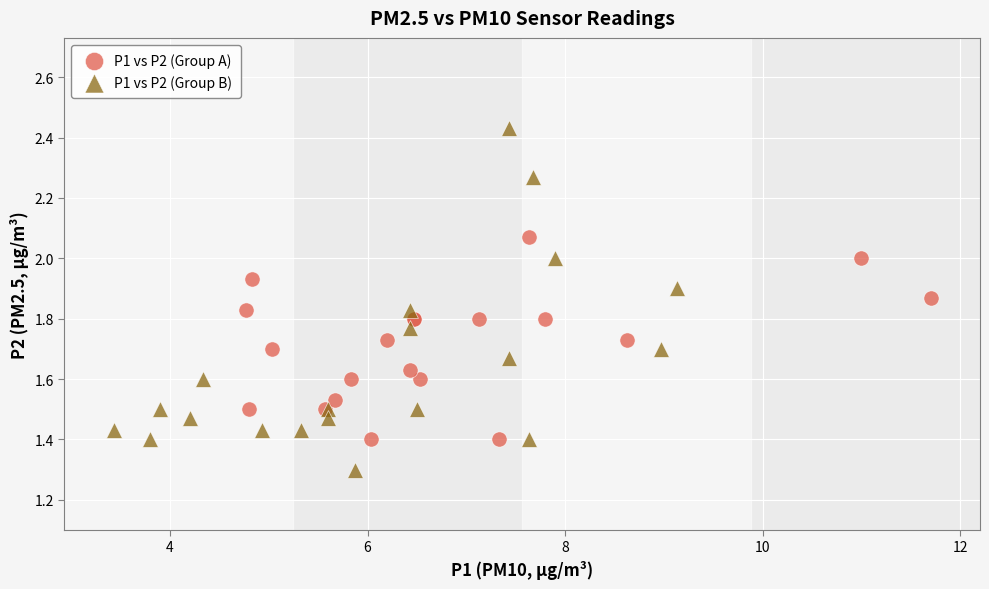

Which series contains the lowest Y value?

P1 vs P2 (Group B)